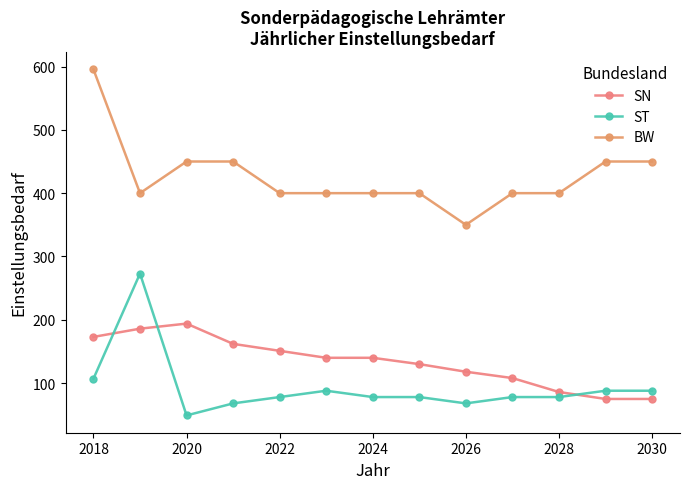

What is the difference between the maximum and minimum values in the SN series?

119.0